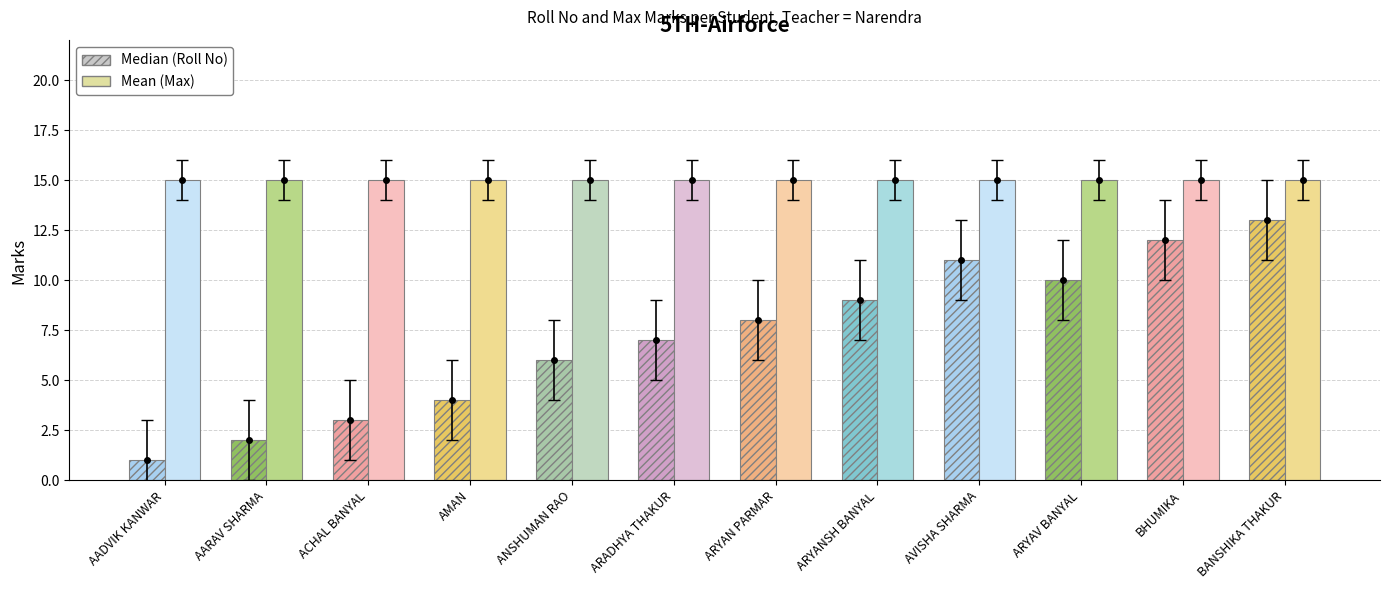

Which series has the largest total across all categories?

max